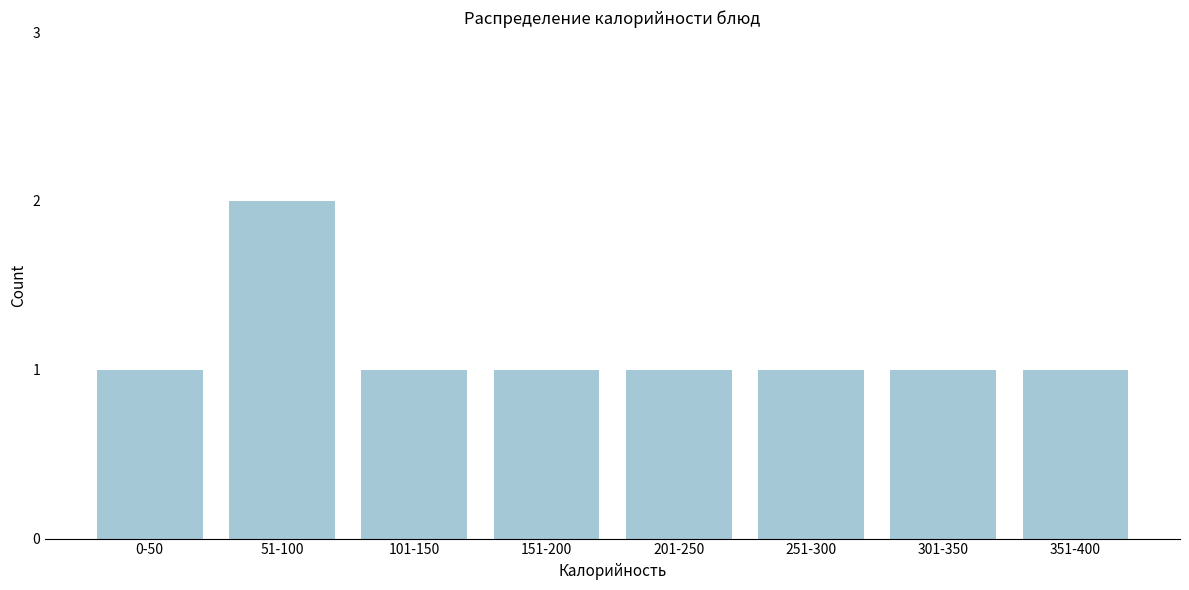

Reading right to left, transcribe all the data shown in this chart.

1	1	1	1	1	1	2	1